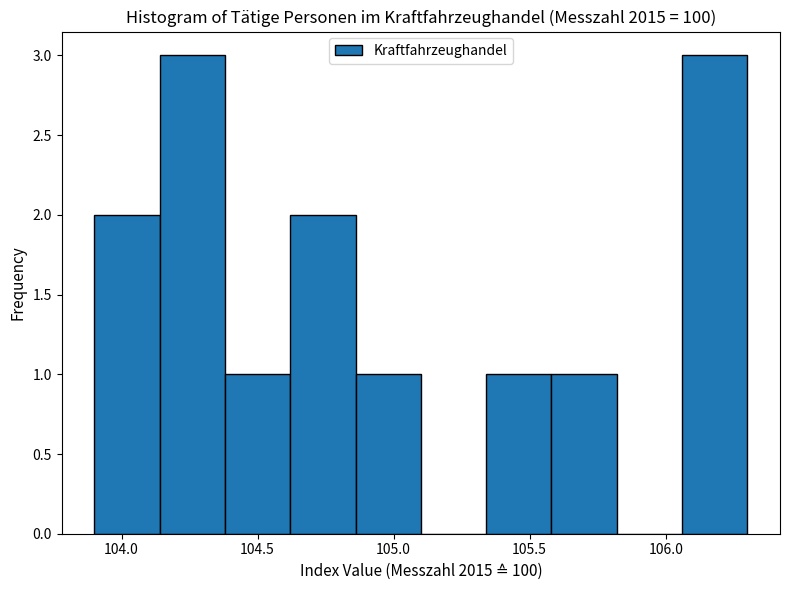

What is the height of the bar covering 105.34 to 105.58 on the x-axis? Neither the bar edges nor the heights are printed on the chart, so give them approximately, as read against the axes.

1